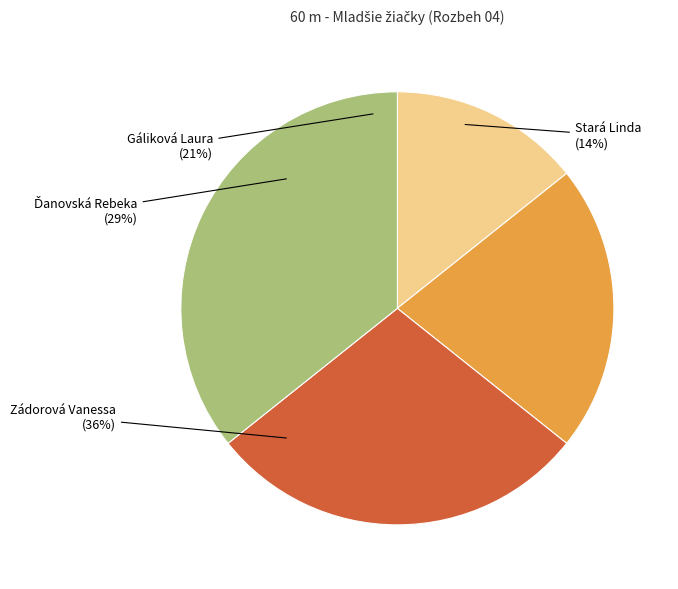

How many segments does this pie chart have?

4